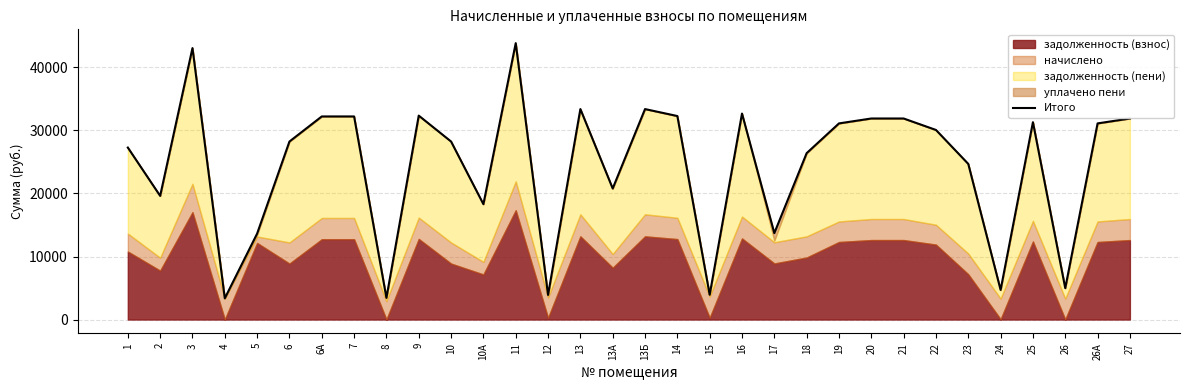

What is the sum of all values?

780053.8